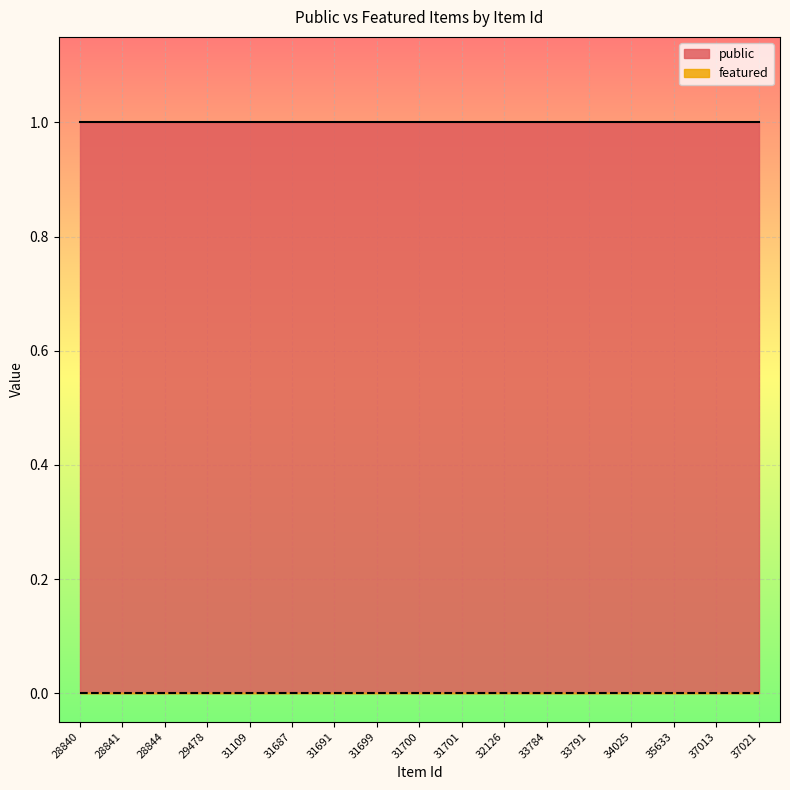

What is the value of the public point at the 8th from the left?

1